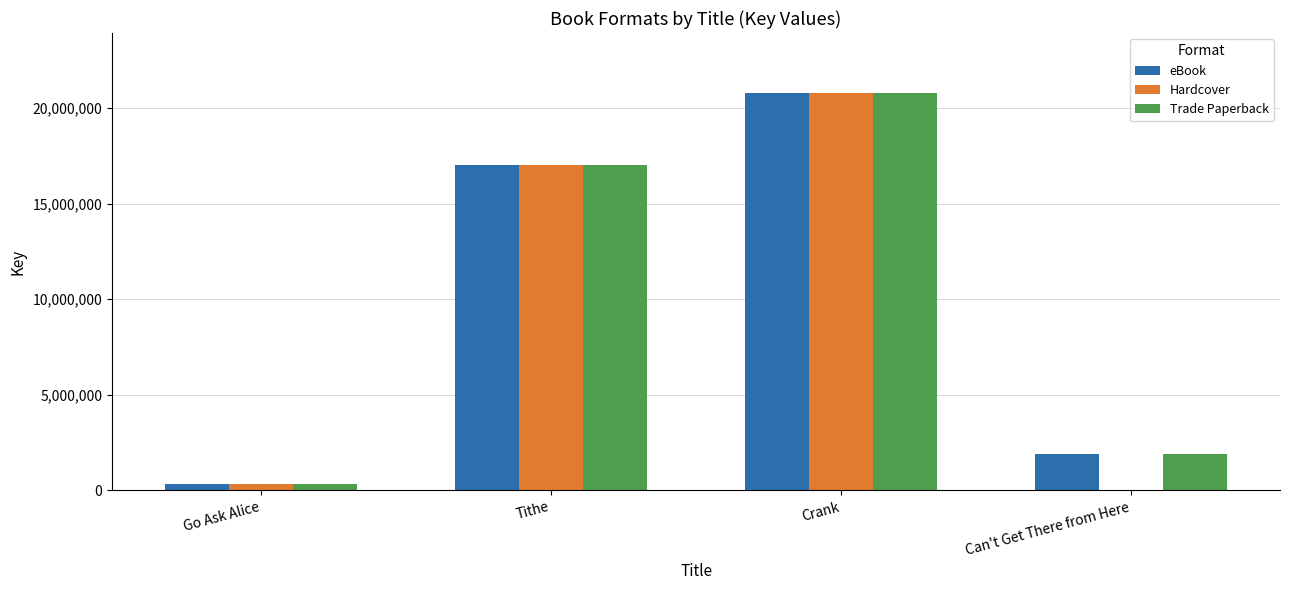

At which category is the sum across all series the highest?

Crank